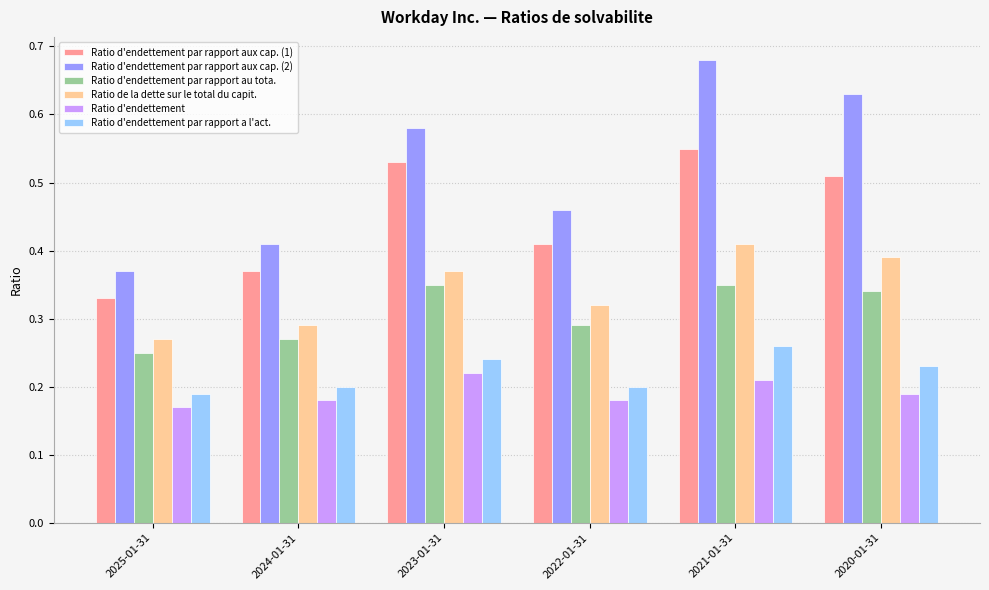

Is it true that Ratio d'endettement par rapport aux cap. (2) equals 1.0 at 2021-01-31?

False